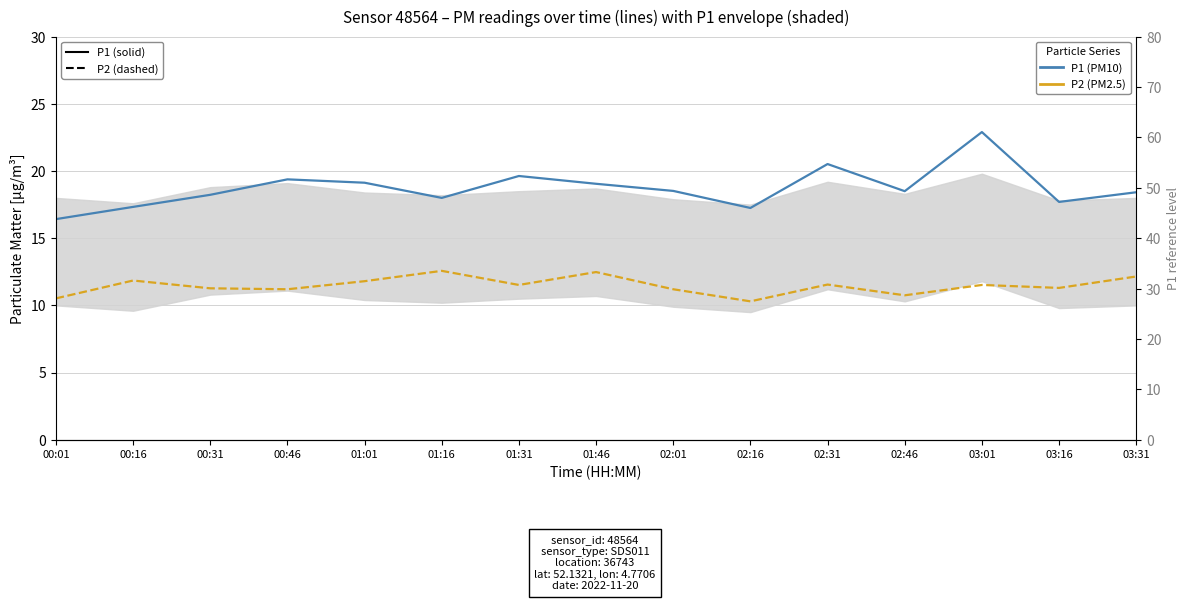

What is the label of the 1st point from the right?

03:31